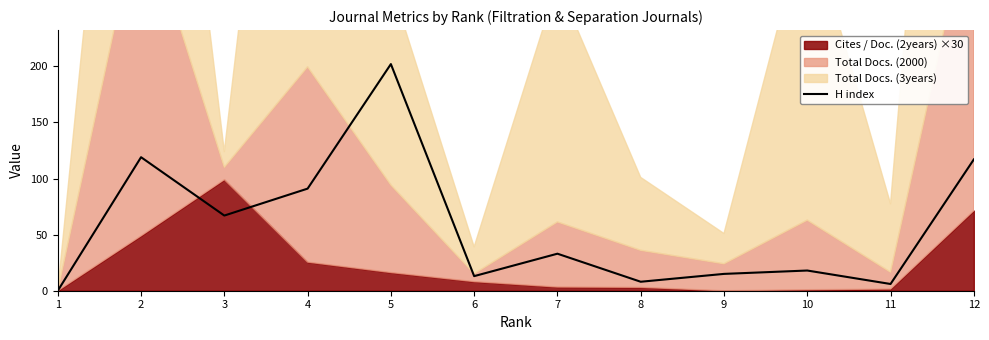

Reading left to right, list all the values displayed in this chart.

1=0	2=119	3=67	4=91	5=202	6=13	7=33	8=8	9=15	10=18	11=6	12=117